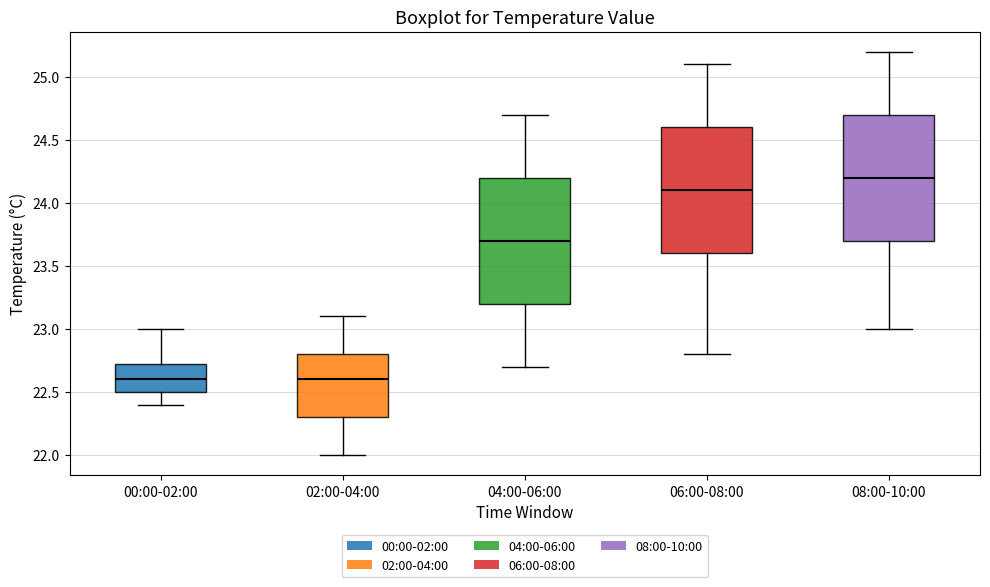

Reading left to right, read every box against the y-axis: the position of its median line, the range the box covers, and the ends of its whiskers. The values are not printed on the chart, so give them approximately, as read against the axis.

00:00-02:00: median 22.60, box 22.50 to 22.75, whiskers 22.40 to 23.00
02:00-04:00: median 22.60, box 22.30 to 22.80, whiskers 22.00 to 23.10
04:00-06:00: median 23.70, box 23.20 to 24.20, whiskers 22.70 to 24.70
06:00-08:00: median 24.10, box 23.60 to 24.60, whiskers 22.80 to 25.10
08:00-10:00: median 24.20, box 23.70 to 24.70, whiskers 23.00 to 25.20